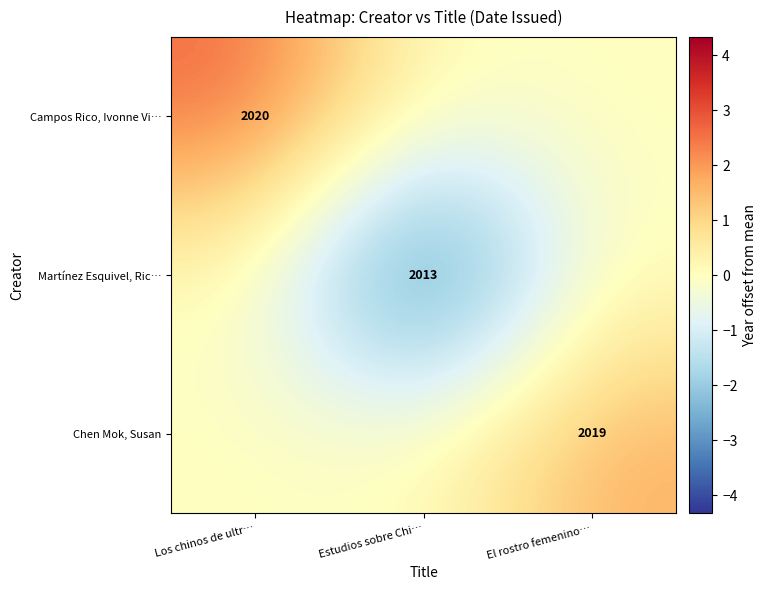

True or false: Chen Mok, Susan has a value of 713 at El rostro femenino….

False